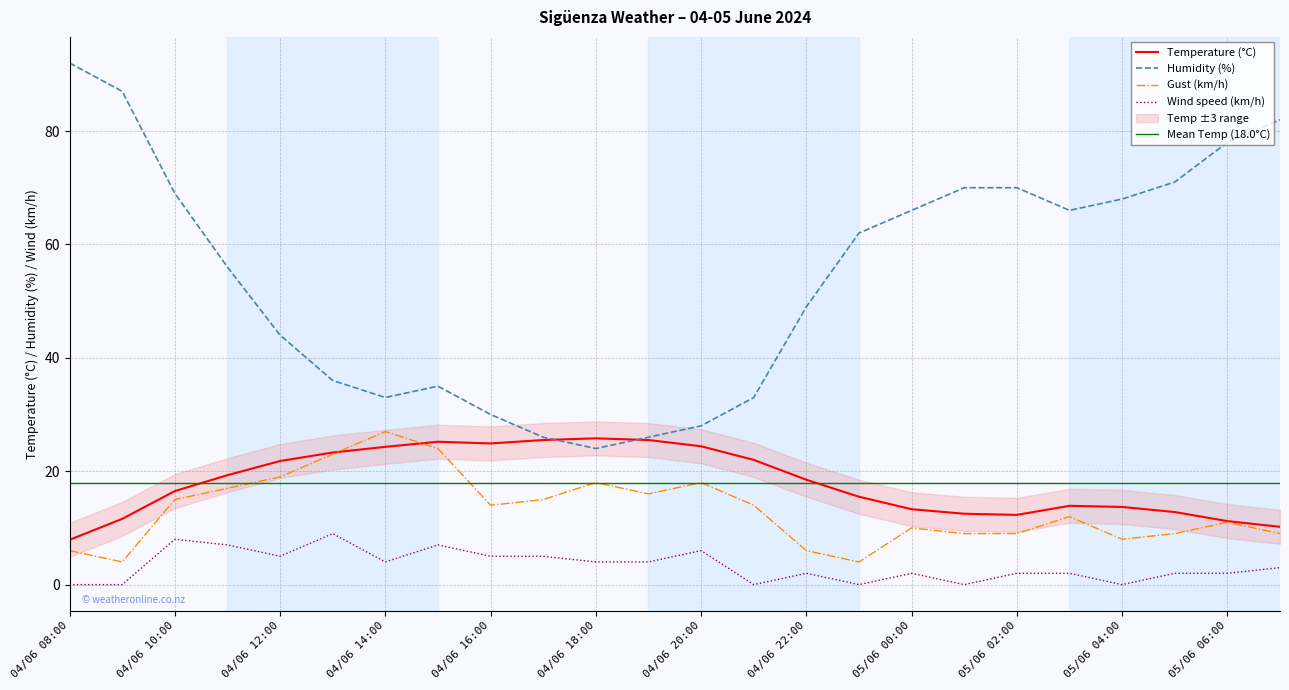

Where is Gust (km/h) nearest to the value 15?

04/06 10:00